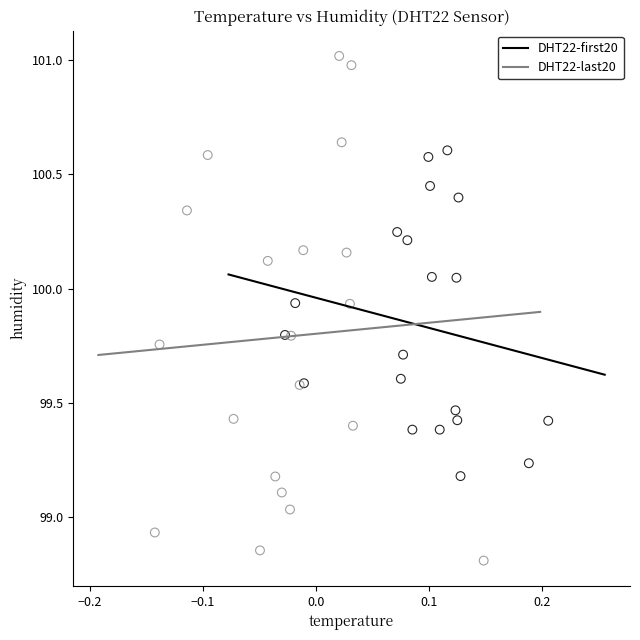

Which series reaches the maximum Y coordinate?

DHT22-last20